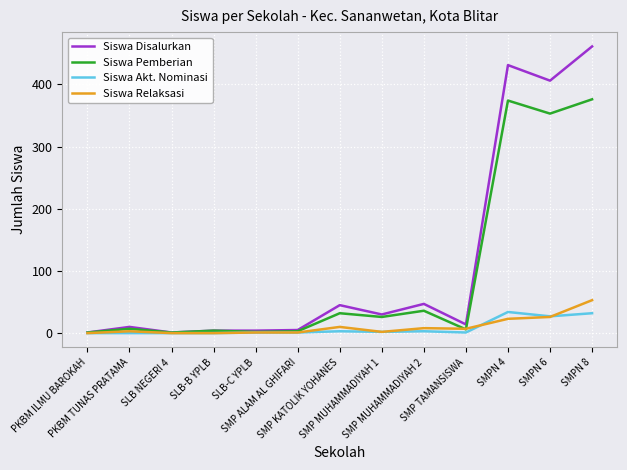

What is the maximum value shown in the chart?

461